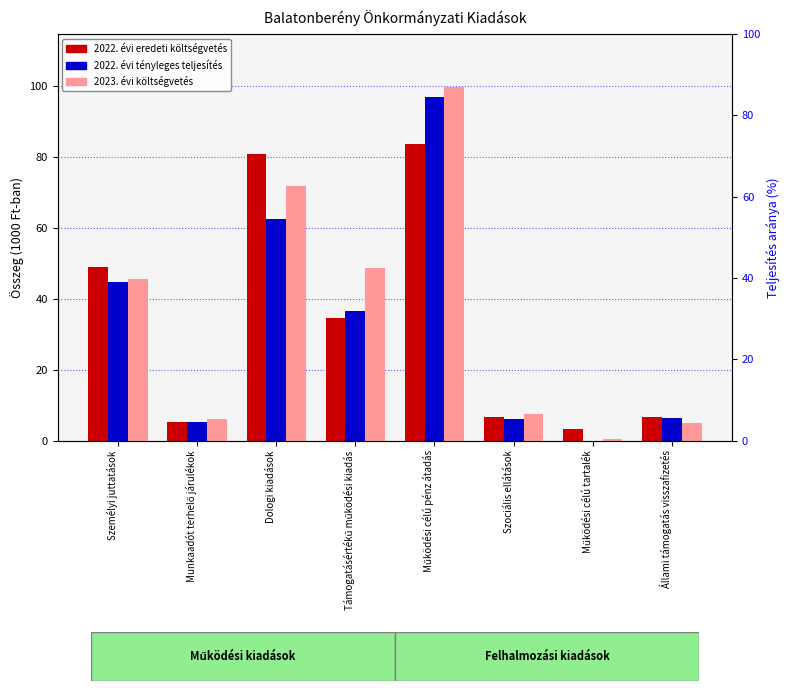

At which category is the sum across all series the highest?

Működési célú pénz átadás